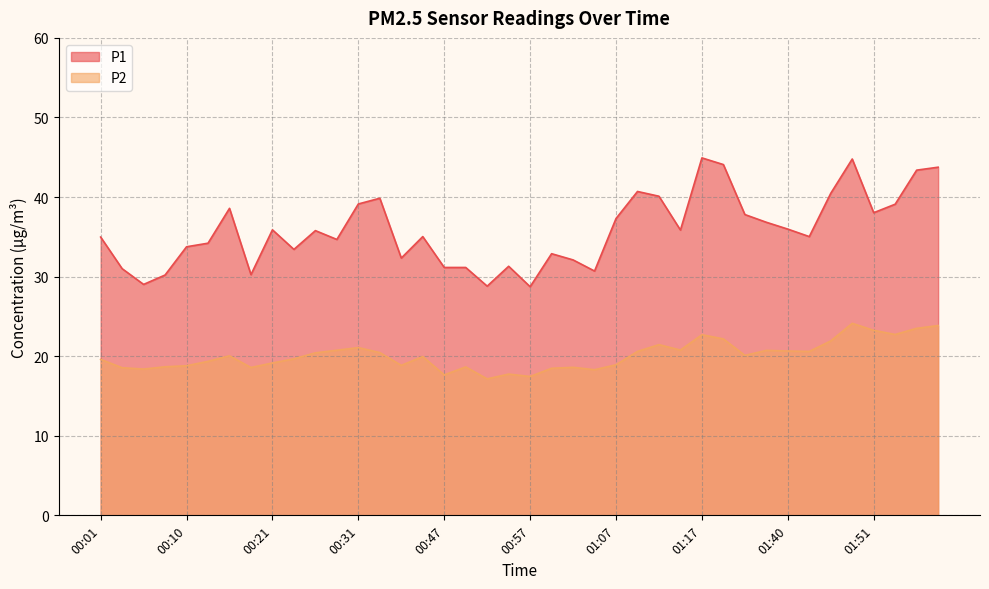

What is the smallest value displayed?

17.1